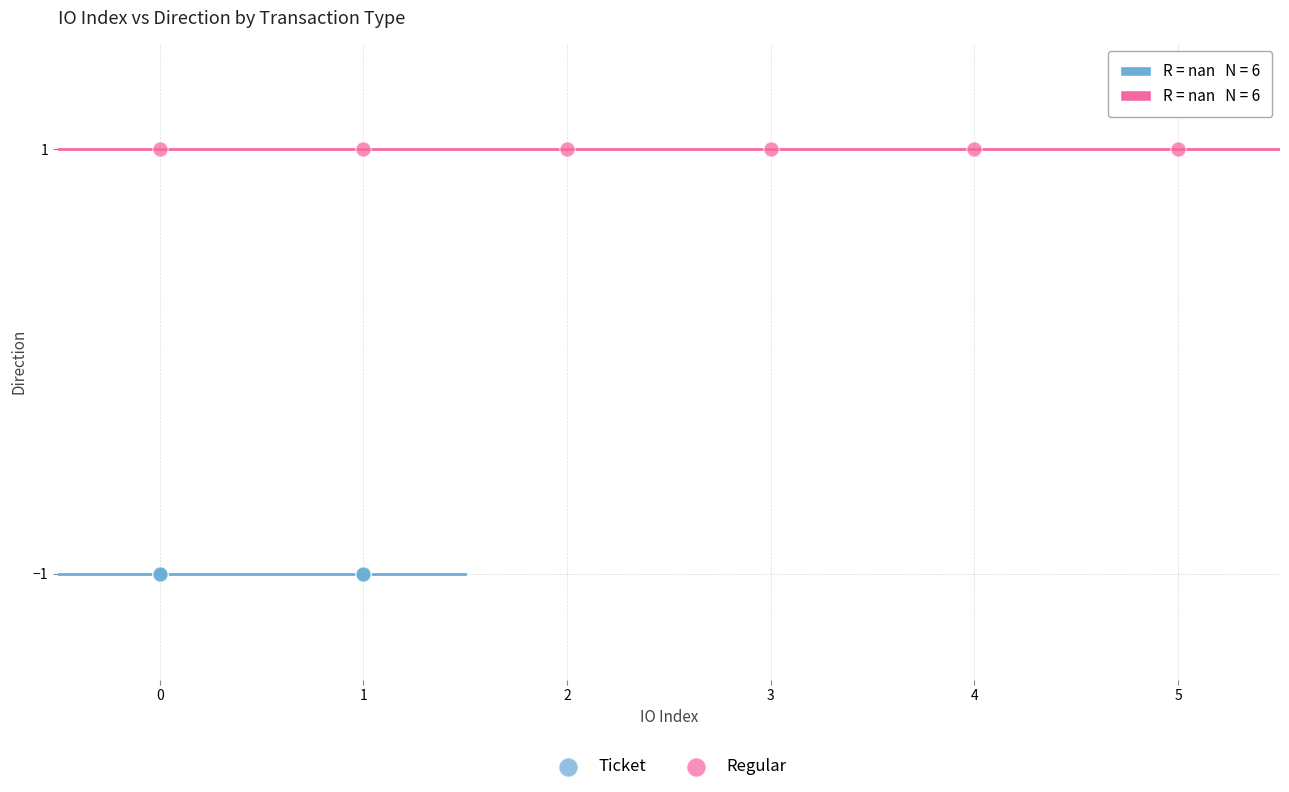

Which series reaches the maximum Y coordinate?

Regular